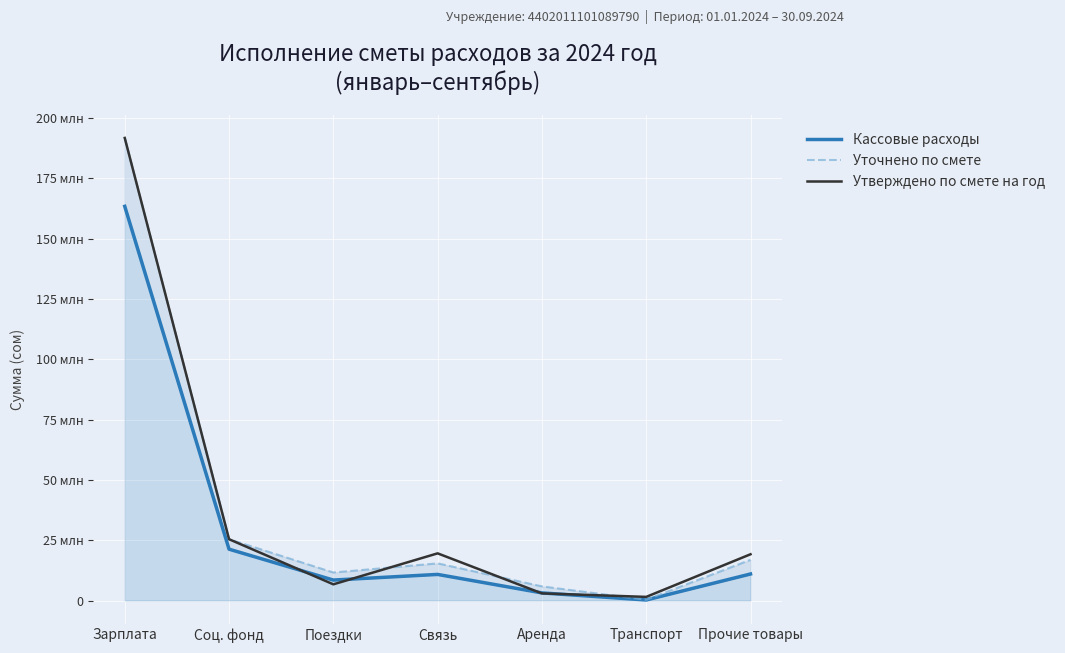

True or false: Утверждено по смете на год has more than 1 interior local peaks.

False